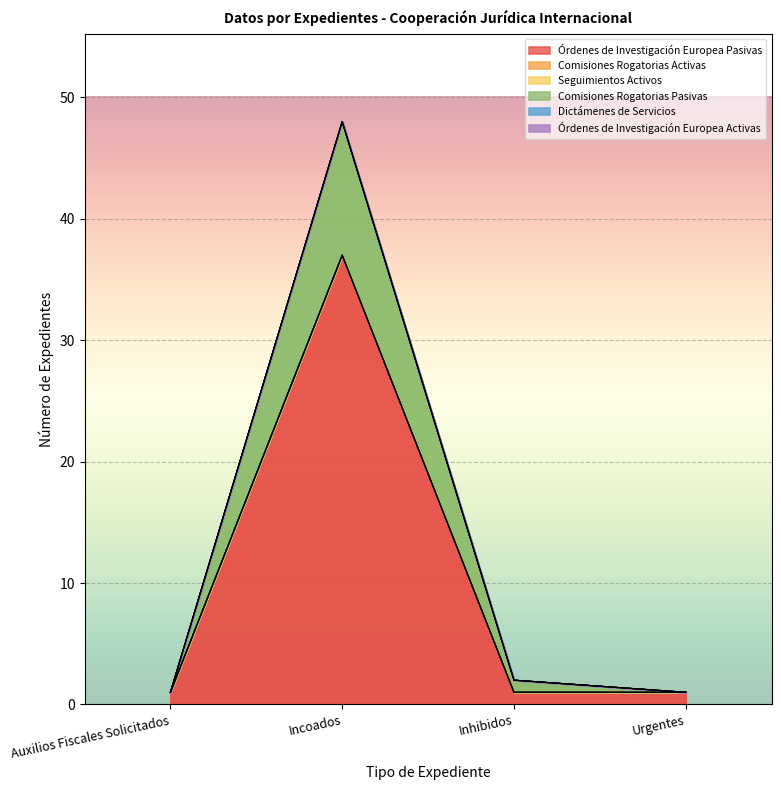

Which series changed the most between Incoados and Urgentes?

Órdenes de Investigación Europea Pasivas